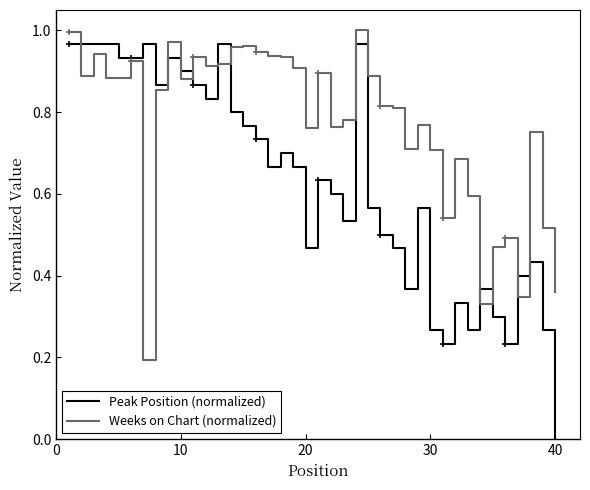

True or false: Peak Position (normalized) and Weeks on Chart (normalized) cross at least once.

True